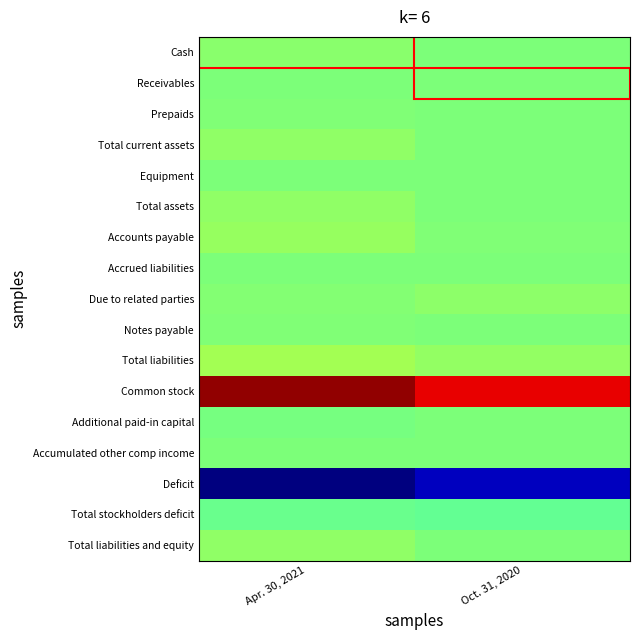

Reading left to right, list all the values displayed in this chart.

Cash: Apr. 30, 2021=0.0	Oct. 31, 2020=0.0
Receivables: Apr. 30, 2021=0.0	Oct. 31, 2020=0.0
Prepaids: Apr. 30, 2021=0.0	Oct. 31, 2020=0.0
Total current assets: Apr. 30, 2021=0.0	Oct. 31, 2020=0.0
Equipment: Apr. 30, 2021=0.0	Oct. 31, 2020=0.0
Total assets: Apr. 30, 2021=0.0	Oct. 31, 2020=0.0
Accounts payable: Apr. 30, 2021=0.1	Oct. 31, 2020=0.0
Accrued liabilities: Apr. 30, 2021=0.0	Oct. 31, 2020=0.0
Due to related parties: Apr. 30, 2021=0.0	Oct. 31, 2020=0.0
Notes payable: Apr. 30, 2021=0.0	Oct. 31, 2020=0.0
Total liabilities: Apr. 30, 2021=0.1	Oct. 31, 2020=0.1
Common stock: Apr. 30, 2021=1.0	Oct. 31, 2020=0.8
Additional paid-in capital: Apr. 30, 2021=-0.0	Oct. 31, 2020=0.0
Accumulated other comp income: Apr. 30, 2021=0.0	Oct. 31, 2020=0.0
Deficit: Apr. 30, 2021=-1.0	Oct. 31, 2020=-0.9
Total stockholders deficit: Apr. 30, 2021=-0.0	Oct. 31, 2020=-0.1
Total liabilities and equity: Apr. 30, 2021=0.0	Oct. 31, 2020=0.0